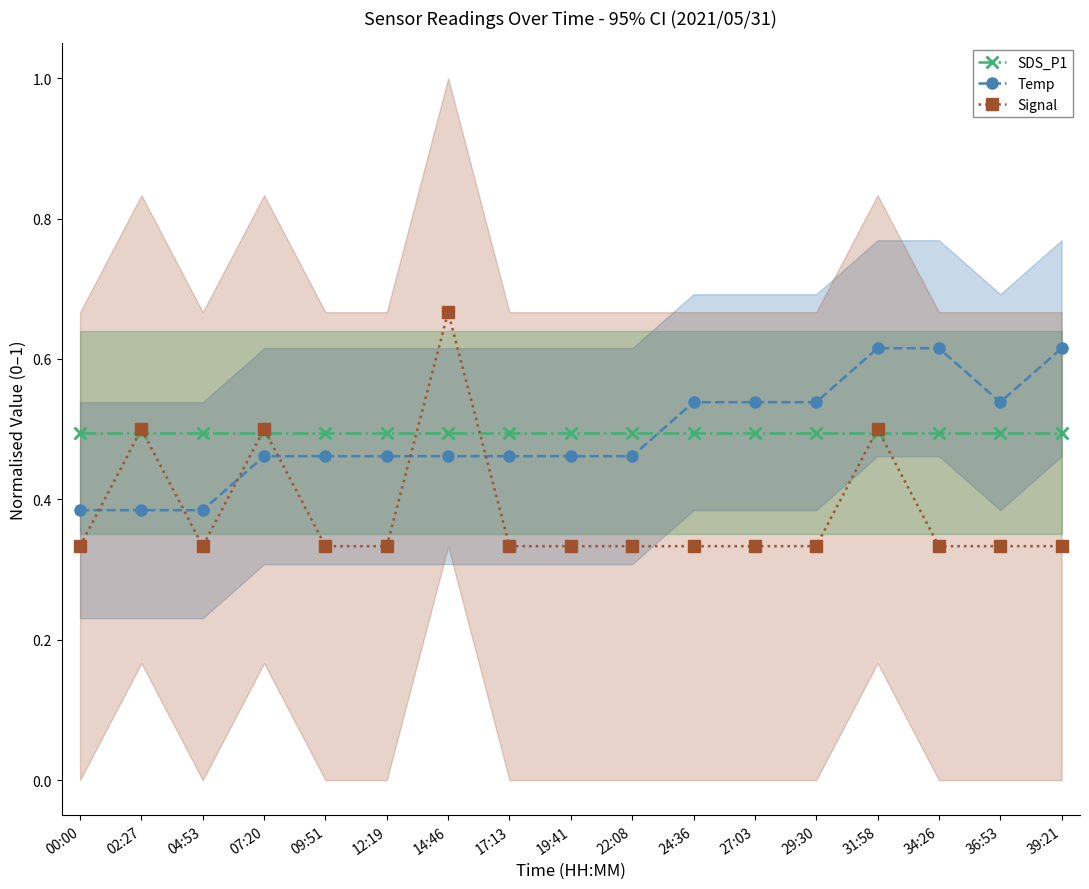

Reading left to right, transcribe all the data shown in this chart.

SDS_P1: 0.5	0.5	0.5	0.5	0.5	0.5	0.5	0.5	0.5	0.5	0.5	0.5	0.5	0.5	0.5	0.5	0.5
Temp: 0.4	0.4	0.4	0.5	0.5	0.5	0.5	0.5	0.5	0.5	0.5	0.5	0.5	0.6	0.6	0.5	0.6
Signal: 0.3	0.5	0.3	0.5	0.3	0.3	0.7	0.3	0.3	0.3	0.3	0.3	0.3	0.5	0.3	0.3	0.3